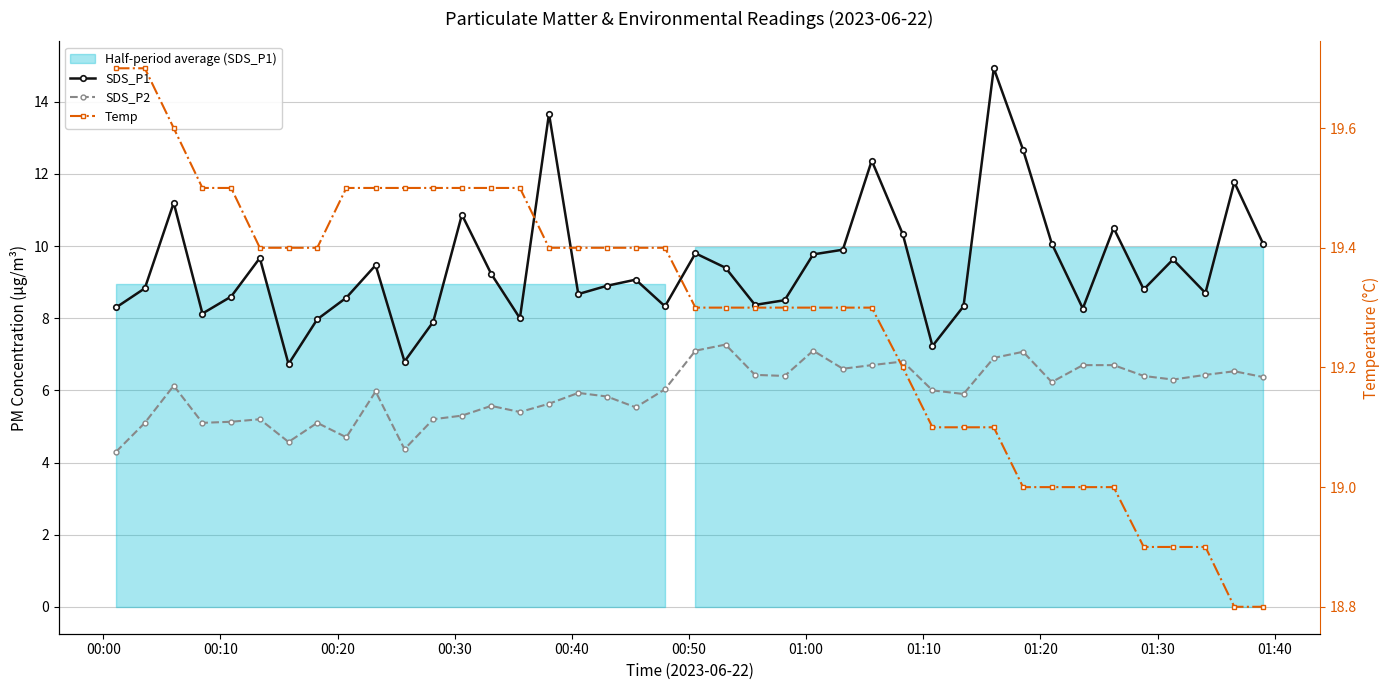

Rank the series by their maximum value, from lowest to highest.

SDS_P2, SDS_P1, Temp